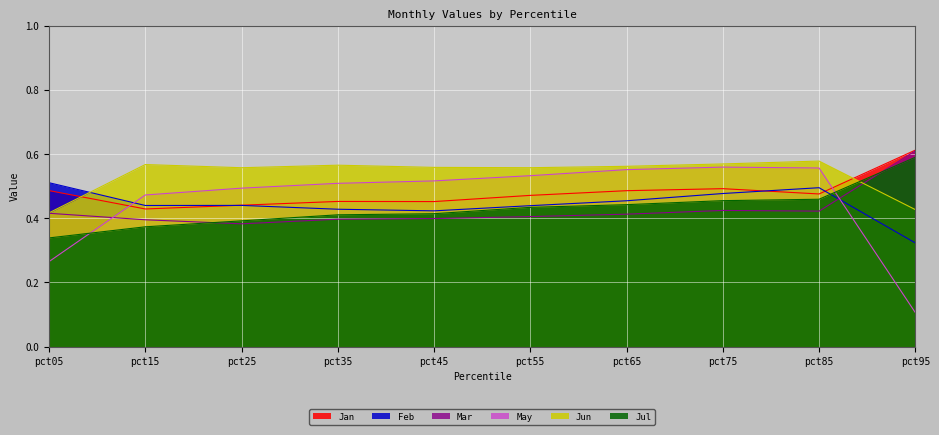

What is the average value of the Jul series?

0.4